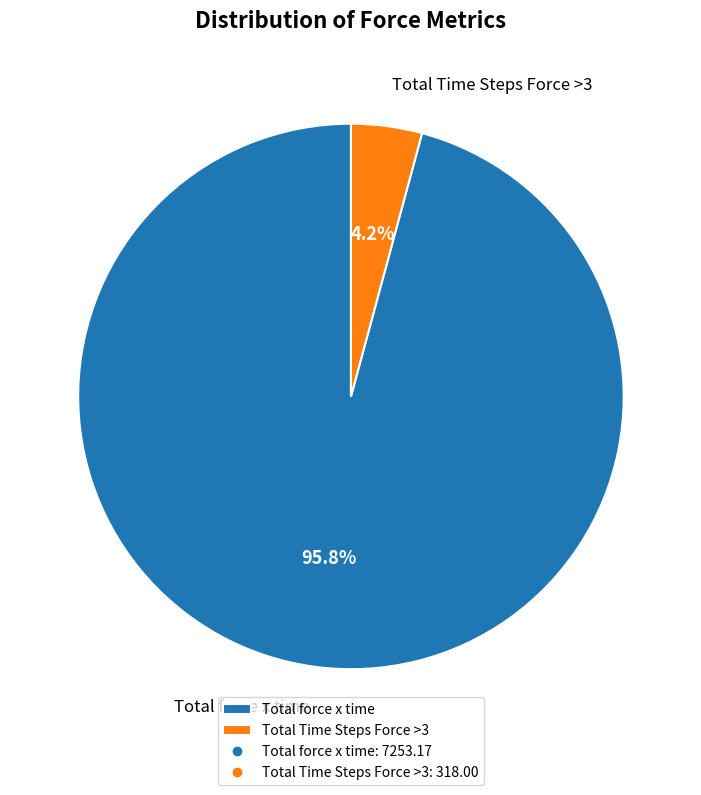

The Total Time Steps Force >3 slice represents 4% of the pie. True or false?

True